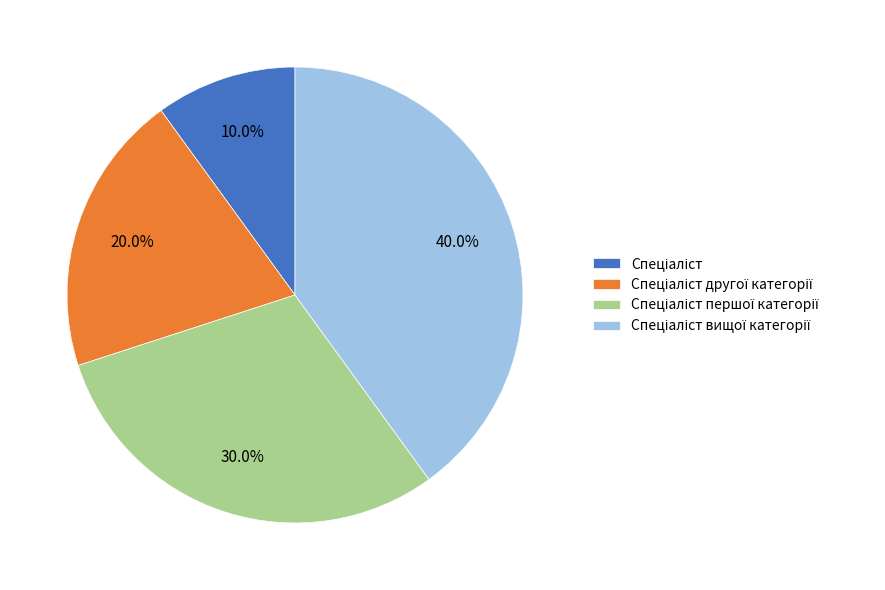

Is there any slice that represents more than half of the pie?

No